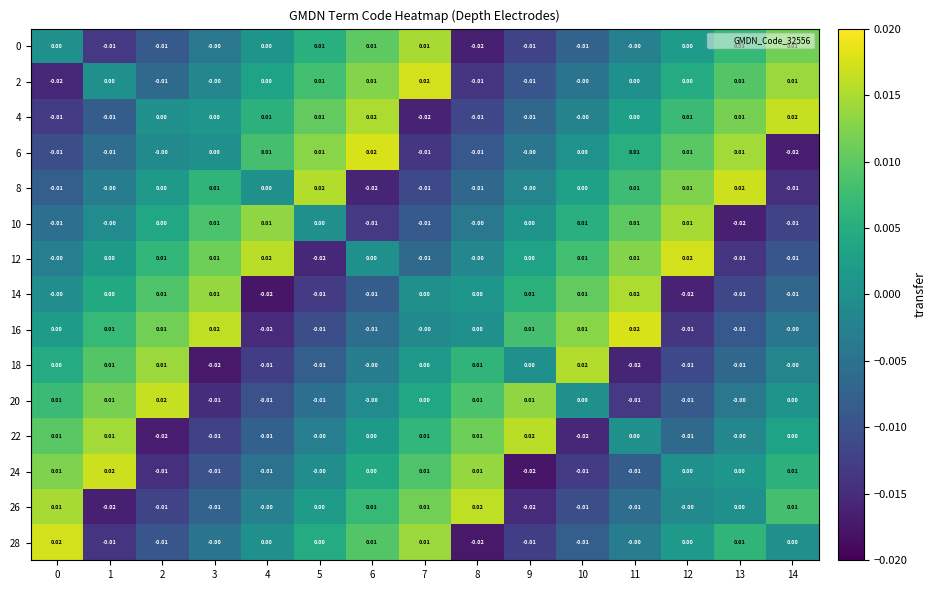

Is the value of 10 at 8 greater than the value of 26 at 8?

No